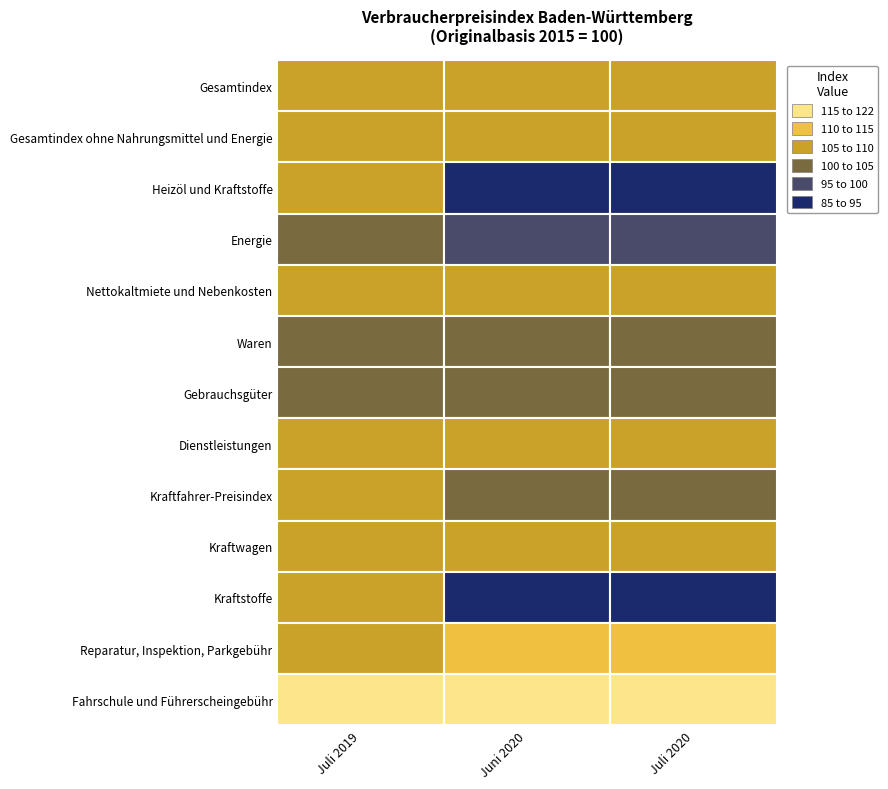

Reading left to right, what are all the values shown in this chart?

Gesamtindex: 106.6	107.0	106.9
Gesamtindex ohne Nahrungsmittel und Energie: 106.9	107.8	107.8
Heizöl und Kraftstoffe: 107.5	89.0	90.6
Energie: 103.9	97.6	98.1
Nettokaltmiete und Nebenkosten: 106.6	108.7	108.7
Waren: 104.7	104.9	103.6
Gebrauchsgüter: 101.9	103.0	100.9
Dienstleistungen: 108.3	108.9	109.9
Kraftfahrer-Preisindex: 106.0	102.3	102.9
Kraftwagen: 107.1	108.6	107.0
Kraftstoffe: 106.4	89.1	92.7
Reparatur, Inspektion, Parkgebühr: 109.0	111.6	111.6
Fahrschule und Führerscheingebühr: 116.3	121.3	121.8